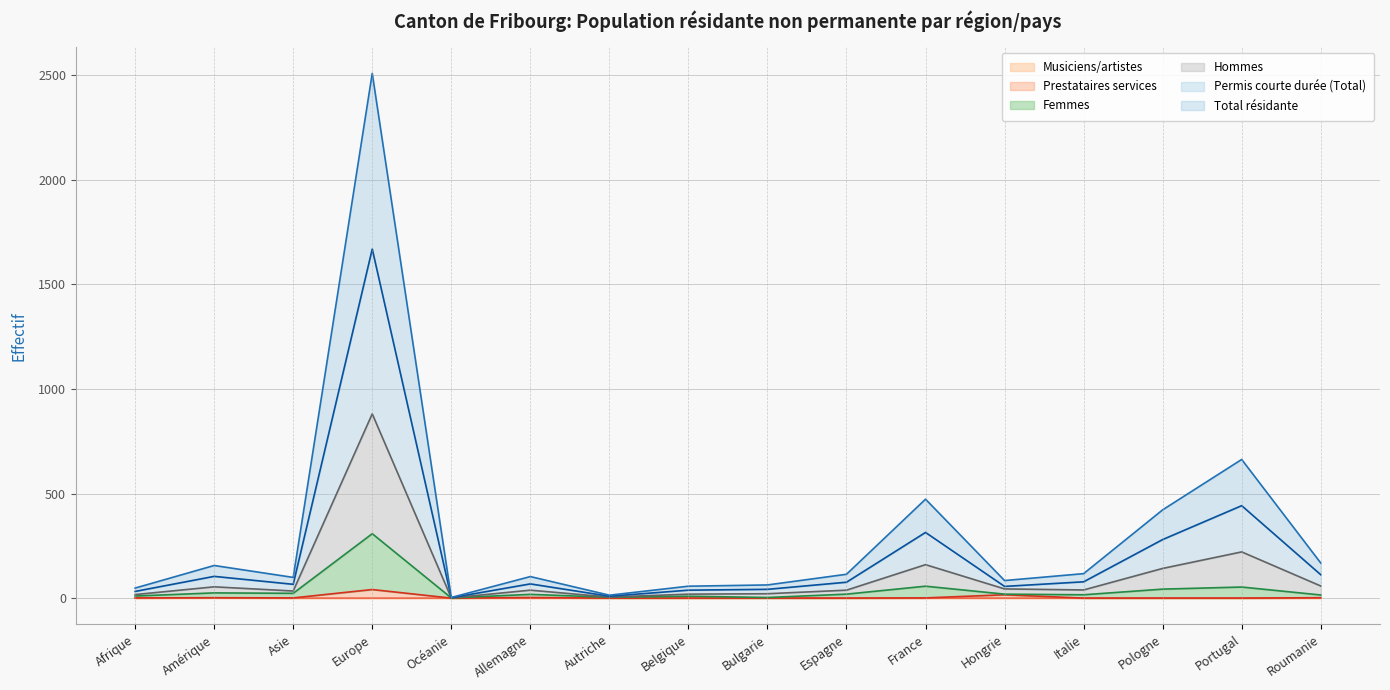

Does the chart have visible grid lines?

Yes